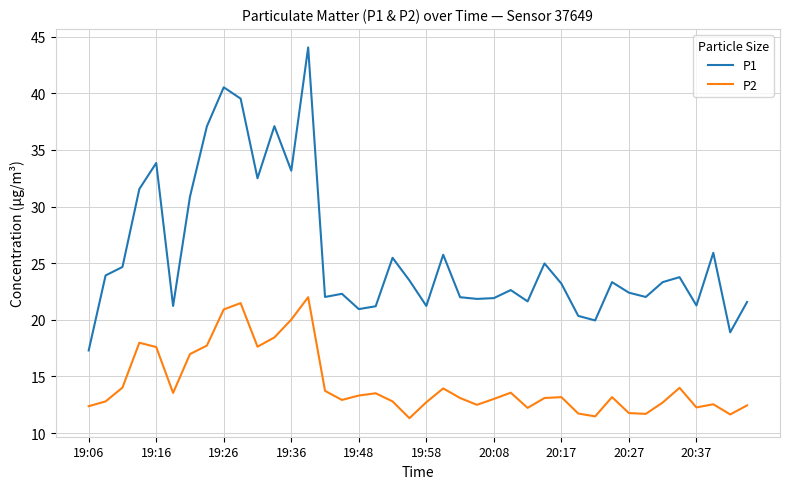

What is the minimum value shown in the chart?

11.3